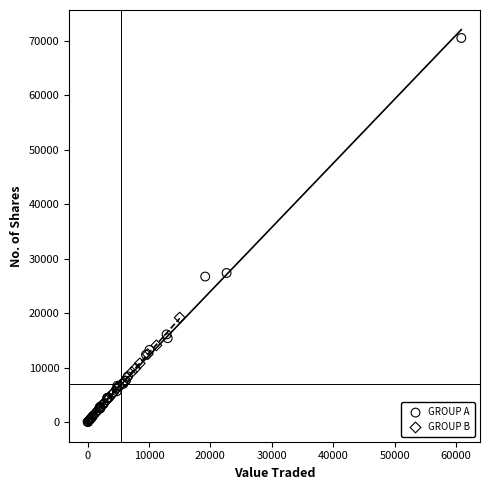

Which series has the widest spread of Y values?

GROUP A